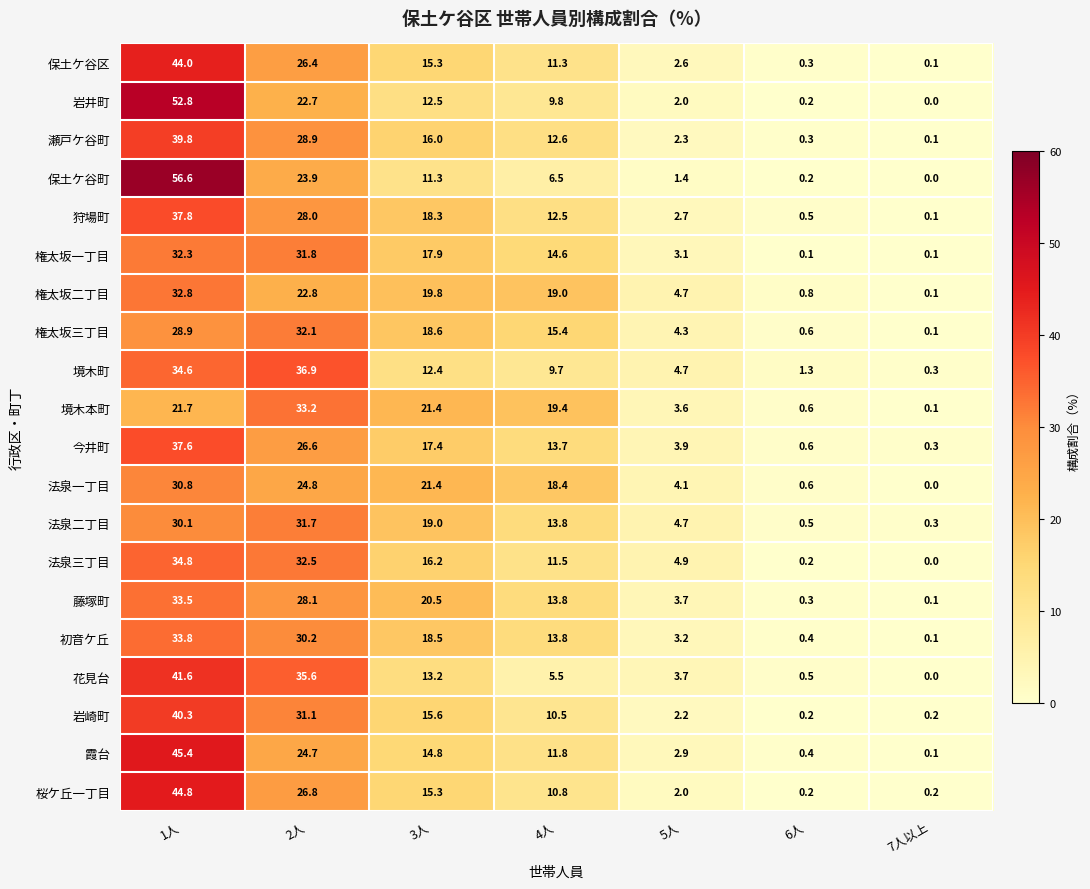

Which category has the lowest value across all series?

7人以上